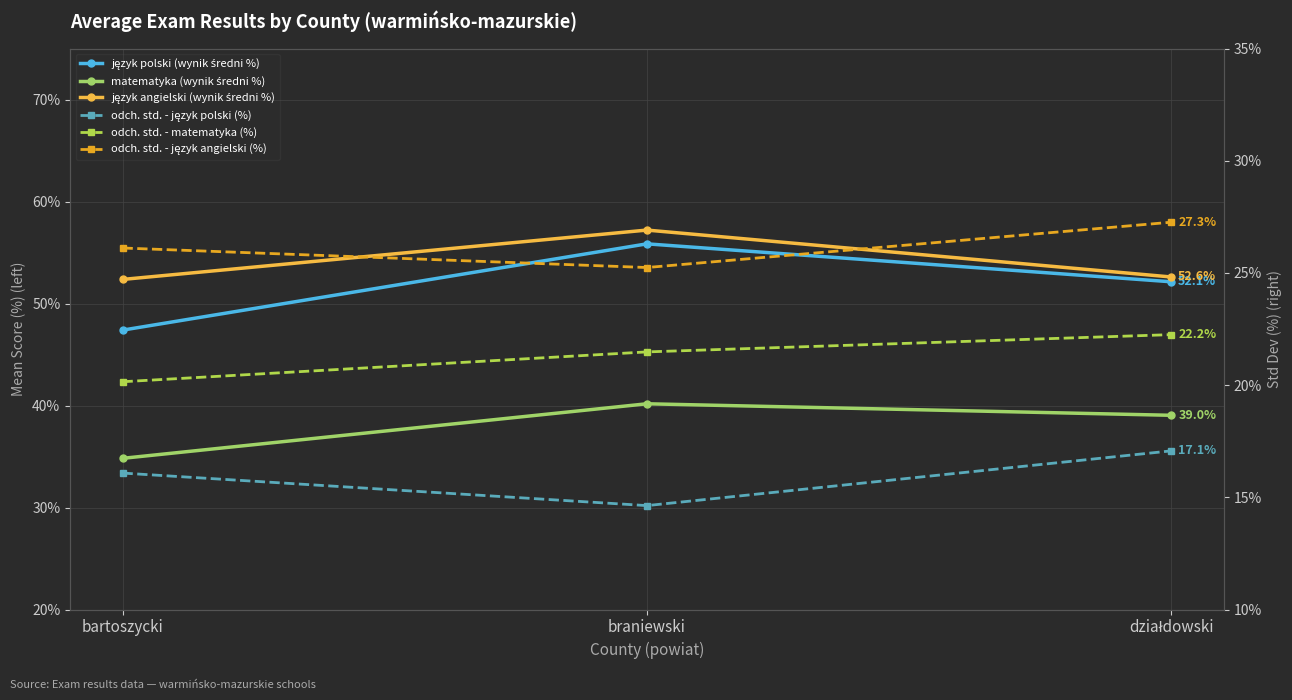

What is the smallest value displayed?

14.6